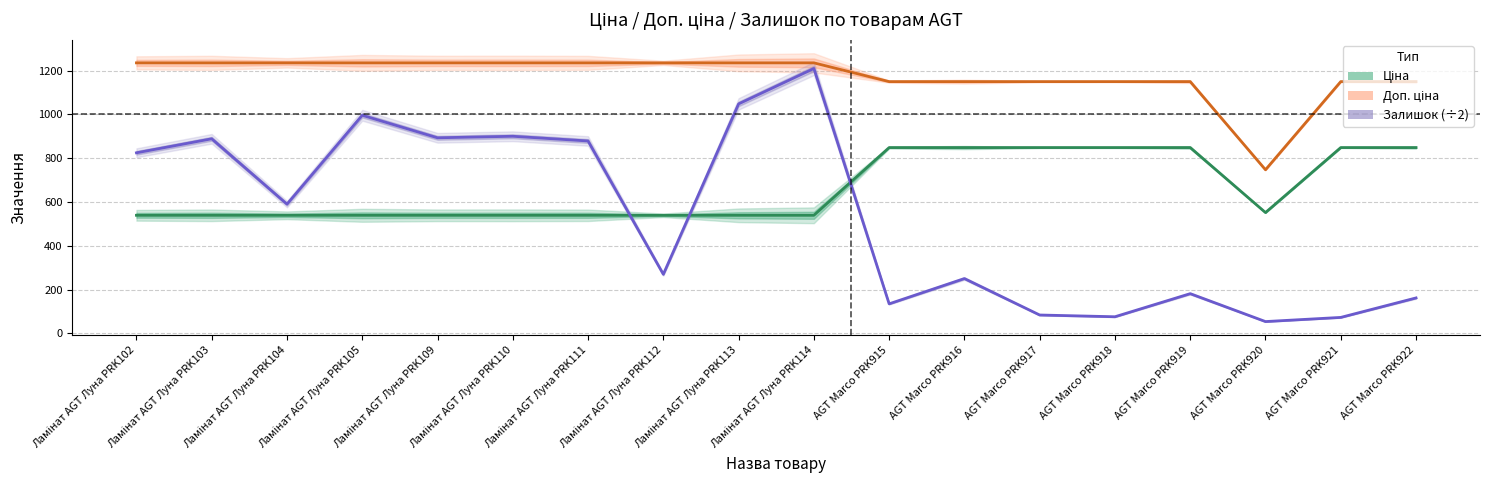

Which category has the lowest value in the Залишок (÷2) series?

AGT Marco PRK920